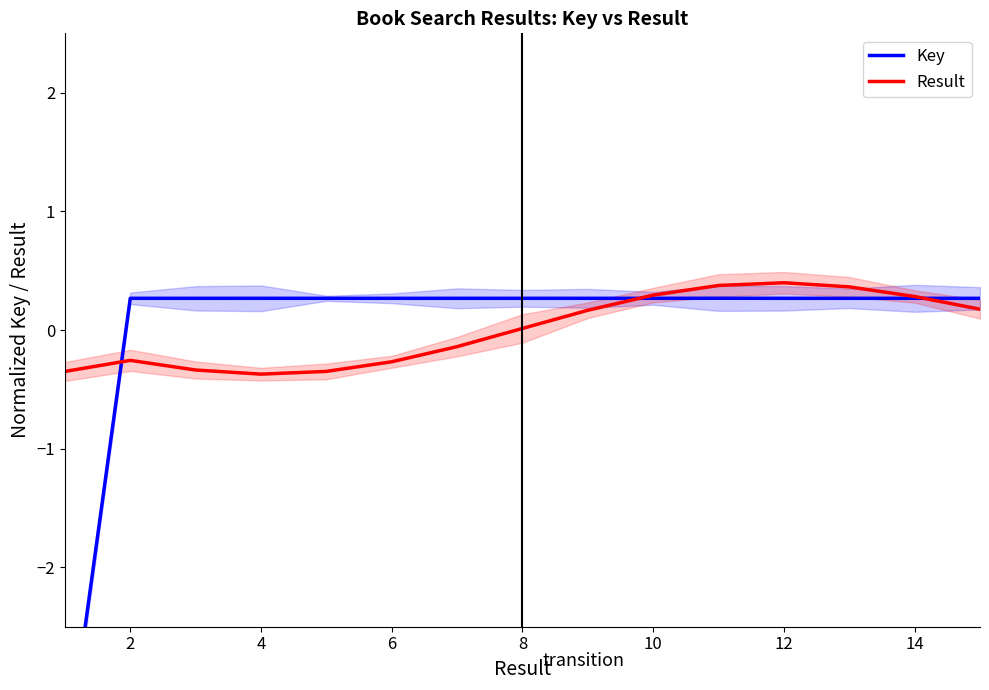

What is the minimum value for Result?

-0.4